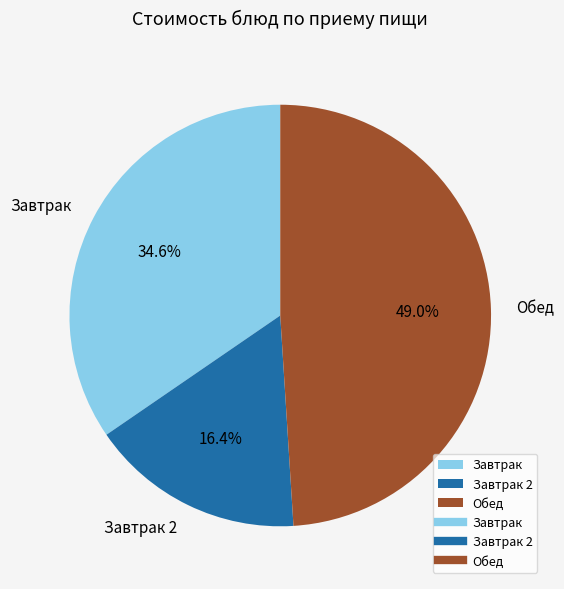

Is there any slice that represents more than half of the pie?

No